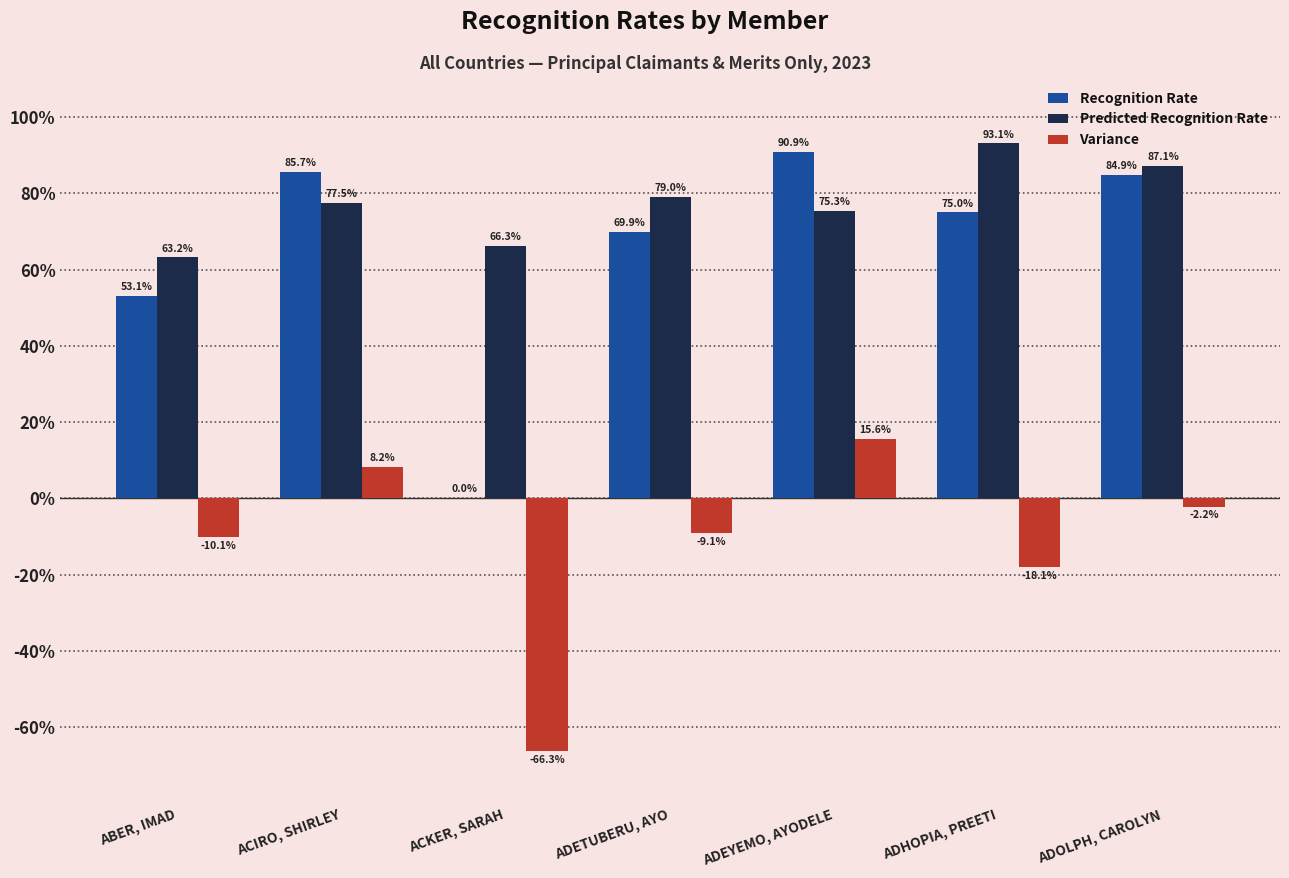

What is the sum of the Predicted Recognition Rate values at ADETUBERU, AYO and ADOLPH, CAROLYN?

166.1